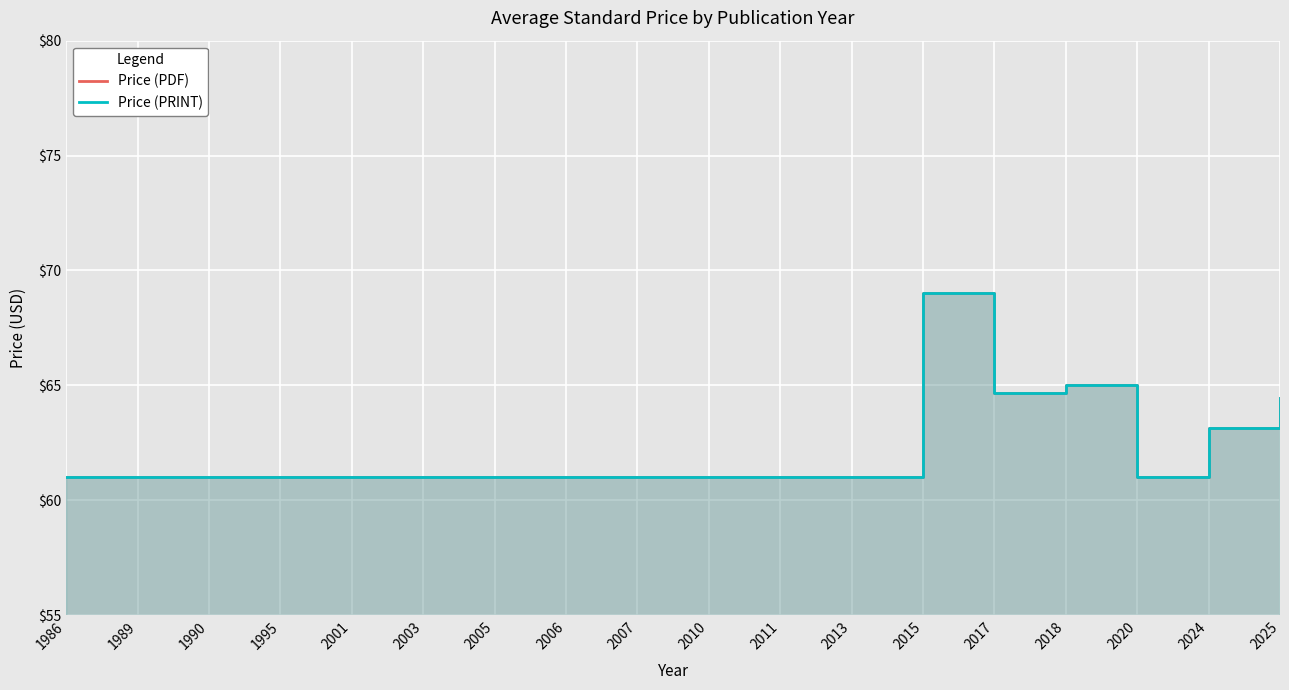

At how many categories does at least one series exceed 64?

4